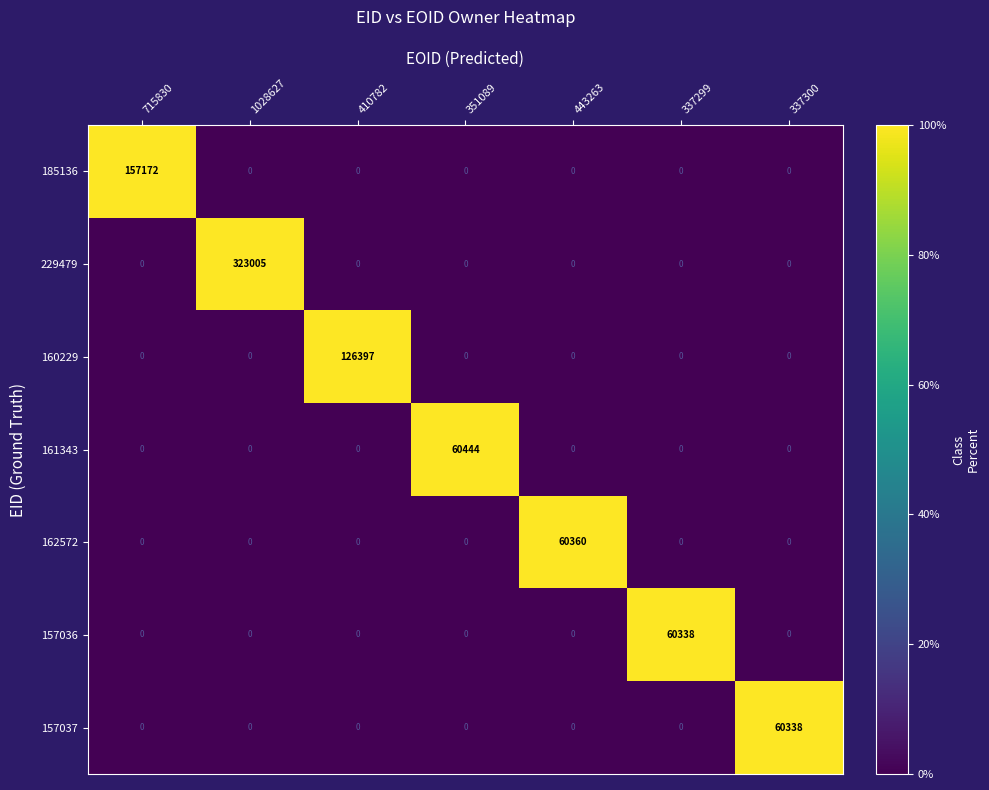

Which label corresponds to the largest value in the chart?

1028627